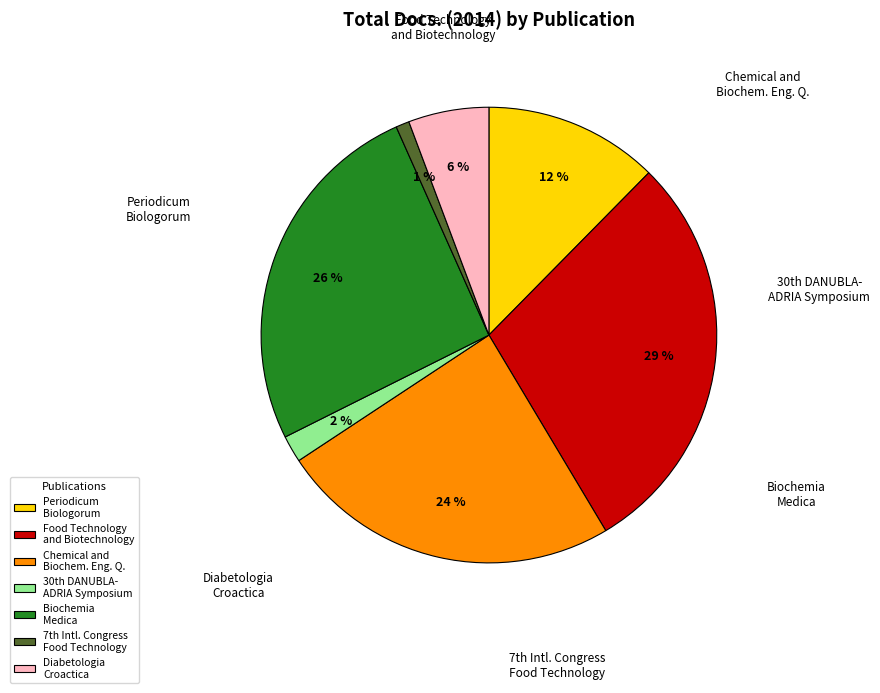

Does Periodicum Biologorum account for over 50% of the chart?

No